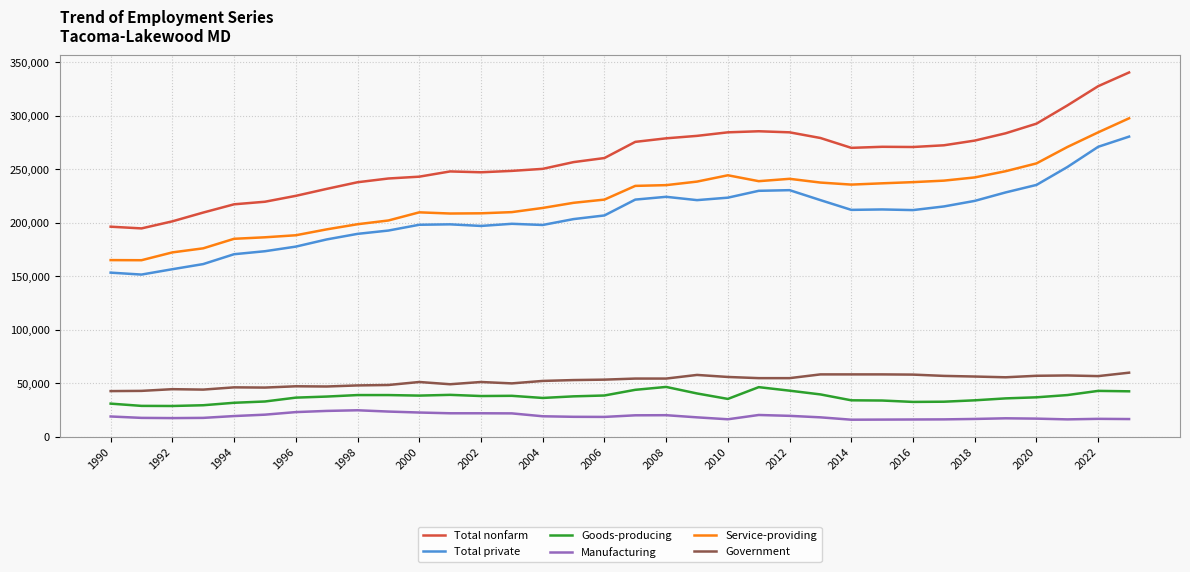

Does the chart have visible grid lines?

Yes